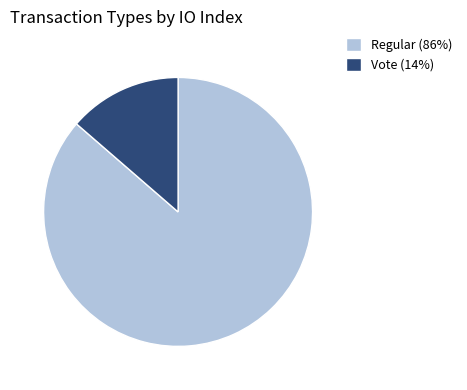

Combined, do Regular and Vote account for over 50%?

Yes